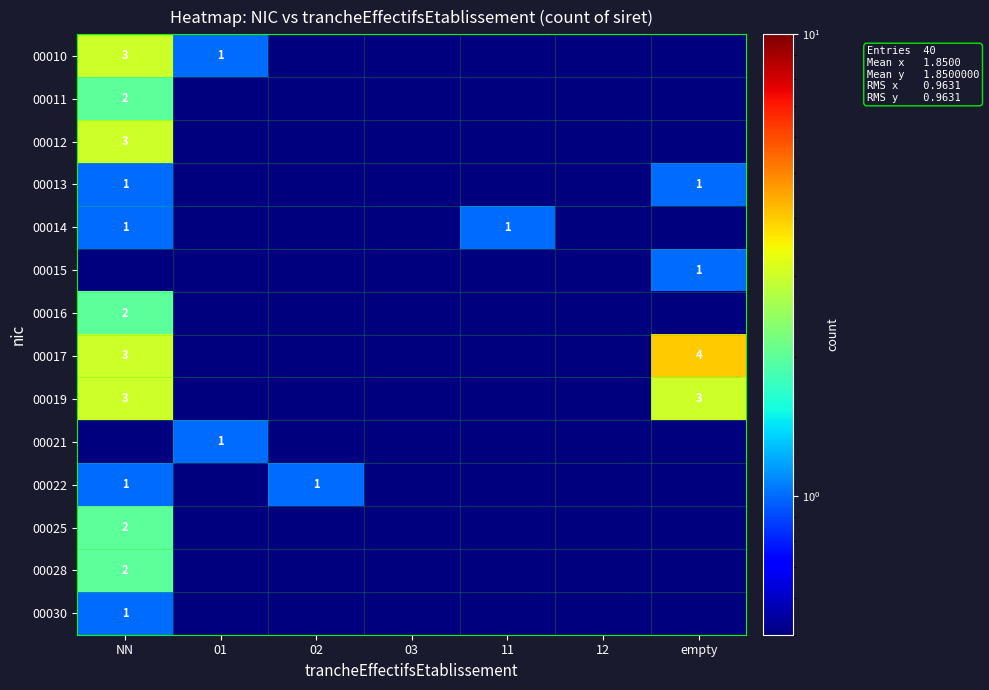

The value of 00016 at NN is 2.7. True or false?

False